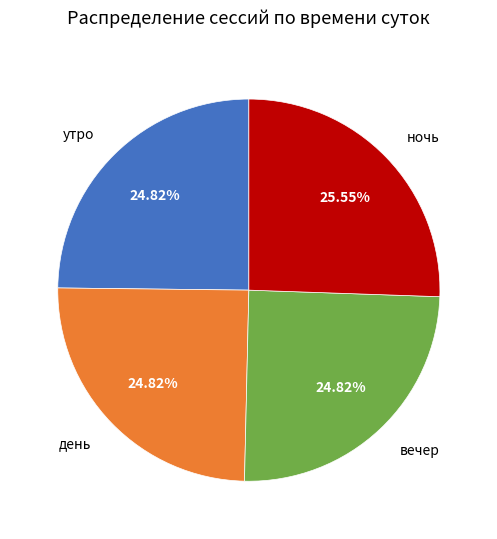

What is the largest slice in the pie chart?

ночь